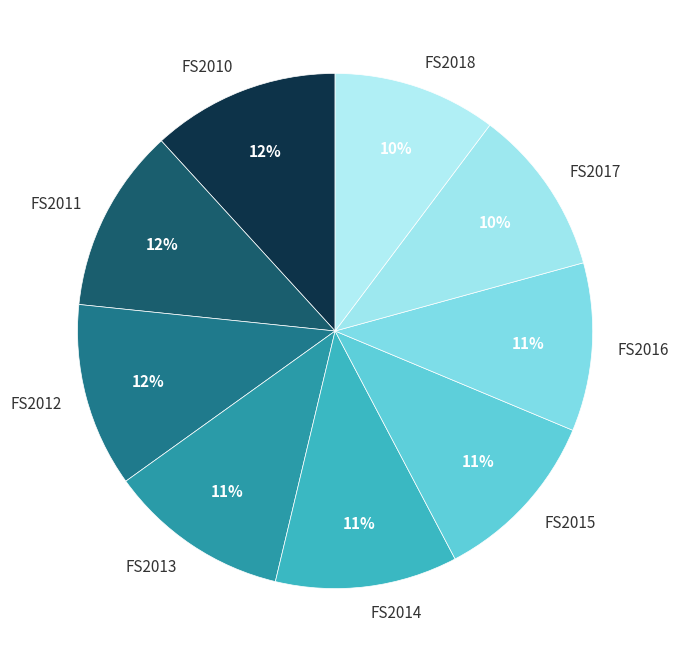

To the nearest percent, what portion does FS2012 represent?

12%